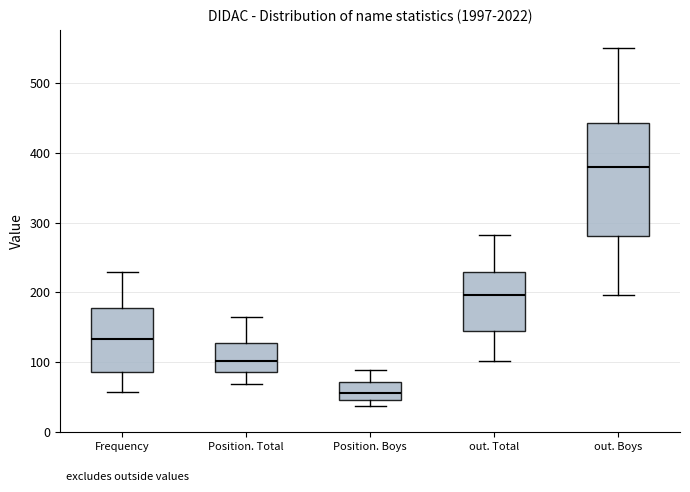

Comparing the boxes themselves (not the whiskers), which one is the tallest?

out. Boys